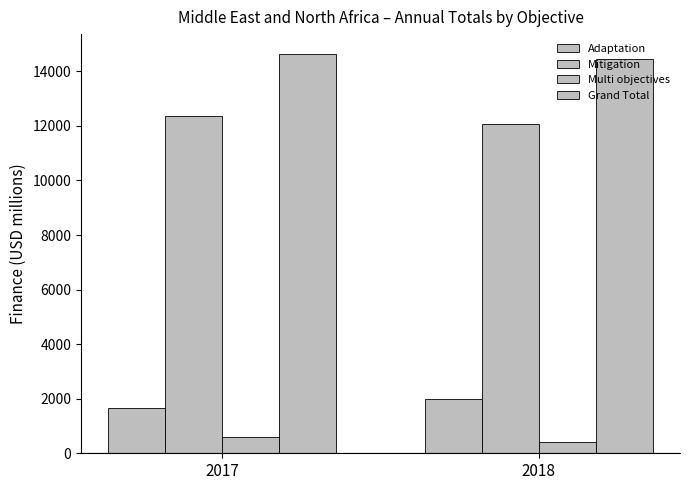

Which category has the lowest value in the Adaptation series?

2017